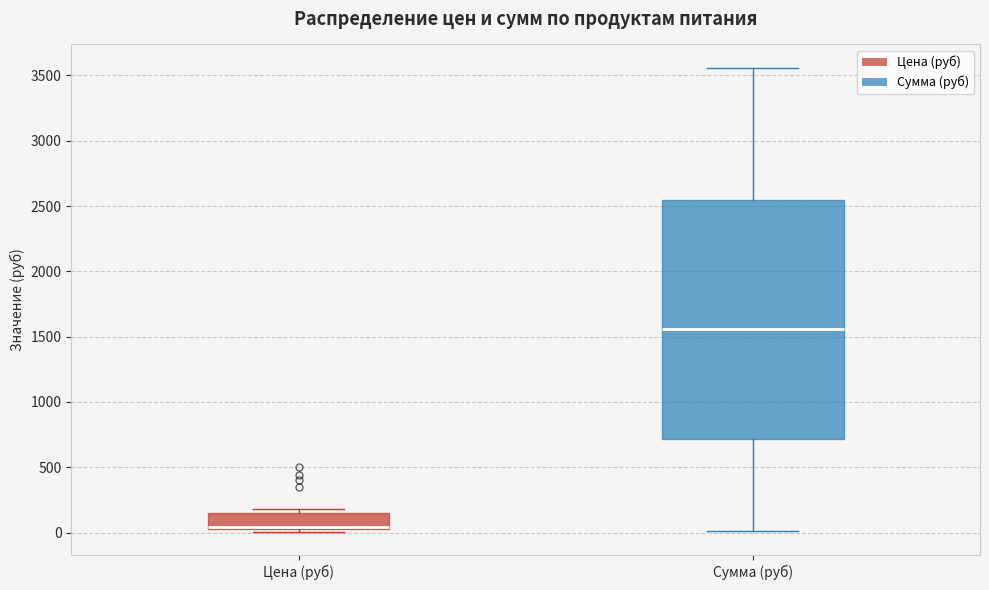

Comparing the boxes themselves (not the whiskers), which one is the tallest?

Сумма (руб)